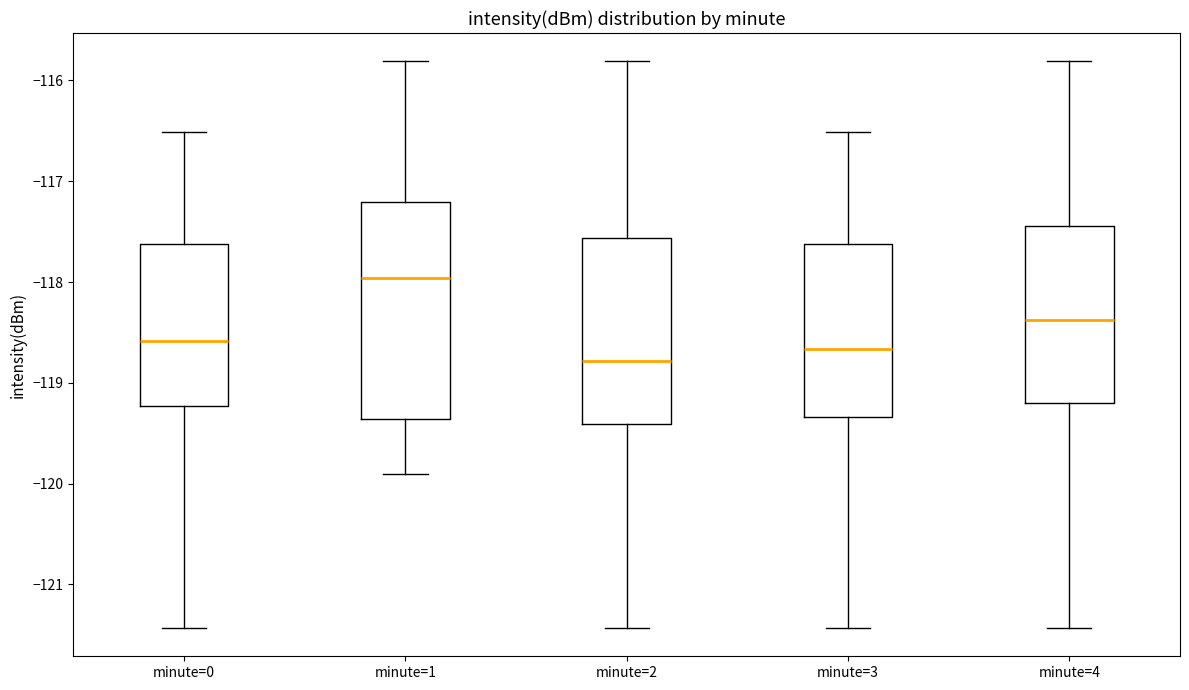

Reading left to right, read every box against the y-axis: the position of its median line, the range the box covers, and the ends of its whiskers. The values are not printed on the chart, so give them approximately, as read against the axis.

minute=0: median -118.6, box -119.2 to -117.6, whiskers -121.4 to -116.5
minute=1: median -118.0, box -119.4 to -117.2, whiskers -119.9 to -115.8
minute=2: median -118.8, box -119.4 to -117.6, whiskers -121.4 to -115.8
minute=3: median -118.7, box -119.3 to -117.6, whiskers -121.4 to -116.5
minute=4: median -118.4, box -119.2 to -117.4, whiskers -121.4 to -115.8